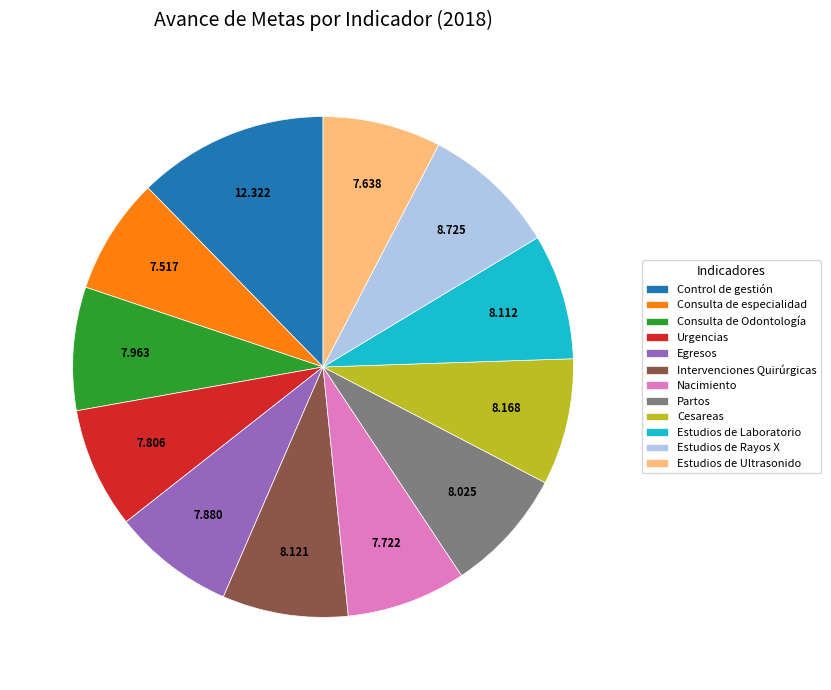

Is there any slice that represents more than half of the pie?

No